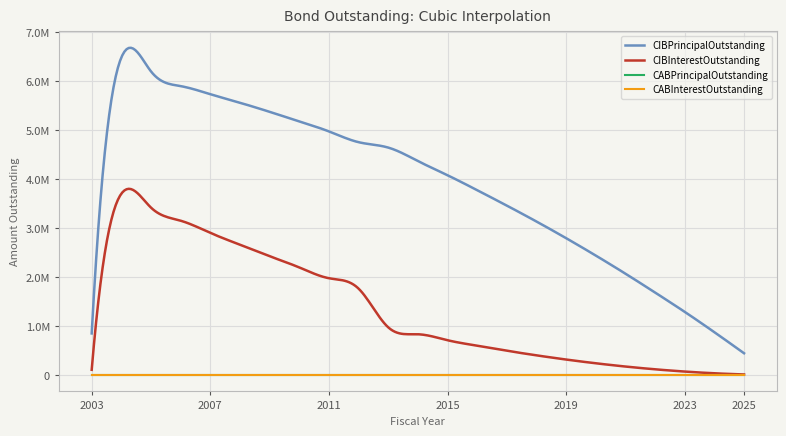

Does the chart display data point markers on the line(s)?

No